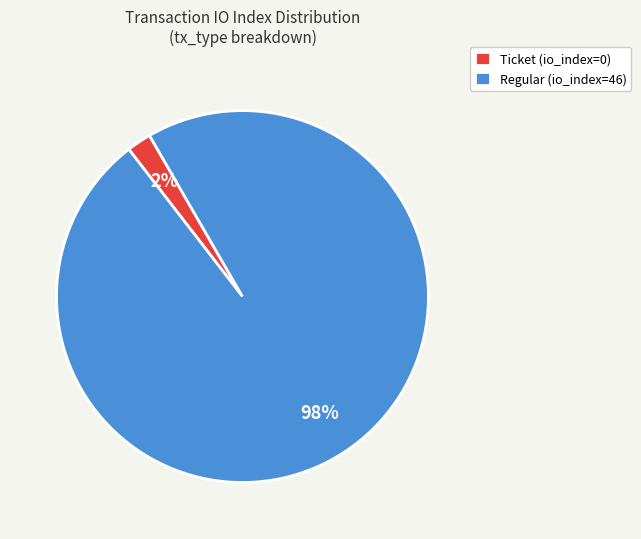

Do Regular (io_index=46) and Ticket (io_index=0) together represent more than half of the pie?

Yes